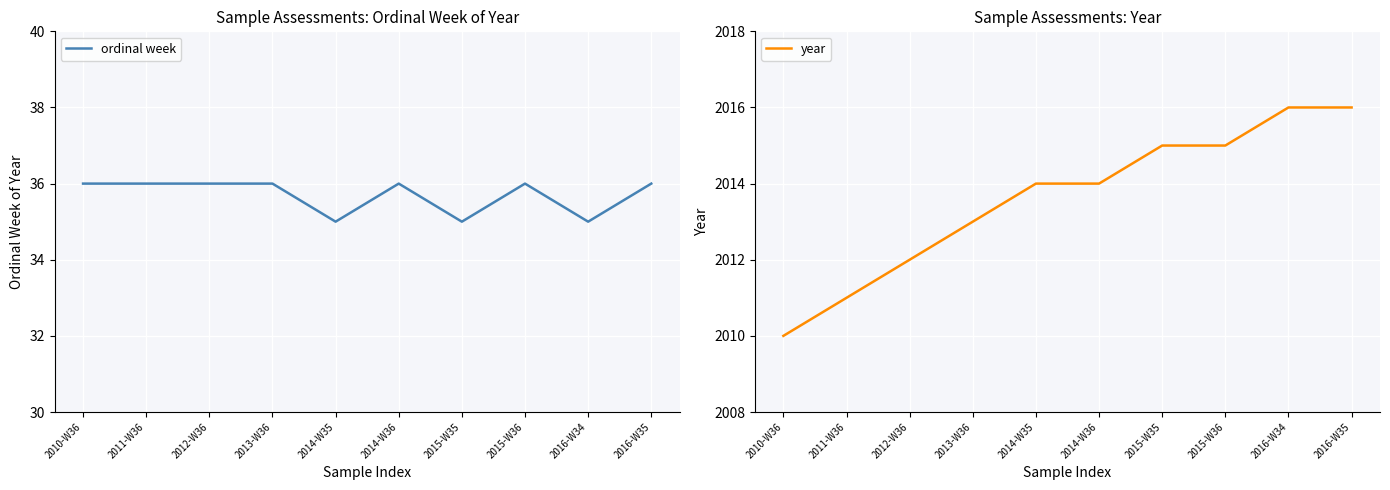

Between 2013-W36 and 2014-W36, which is larger?

2013-W36